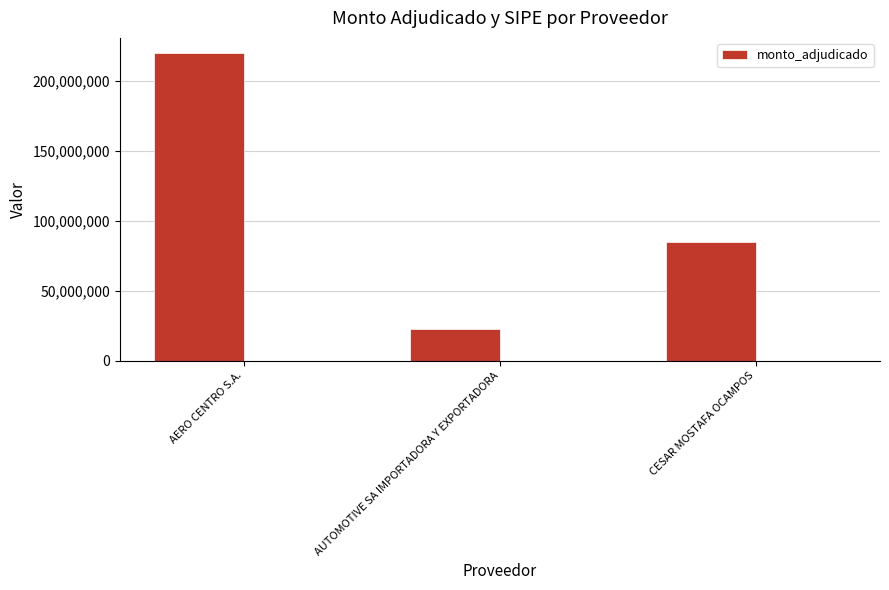

Count the values in the range 22508500 to 219886000.

3